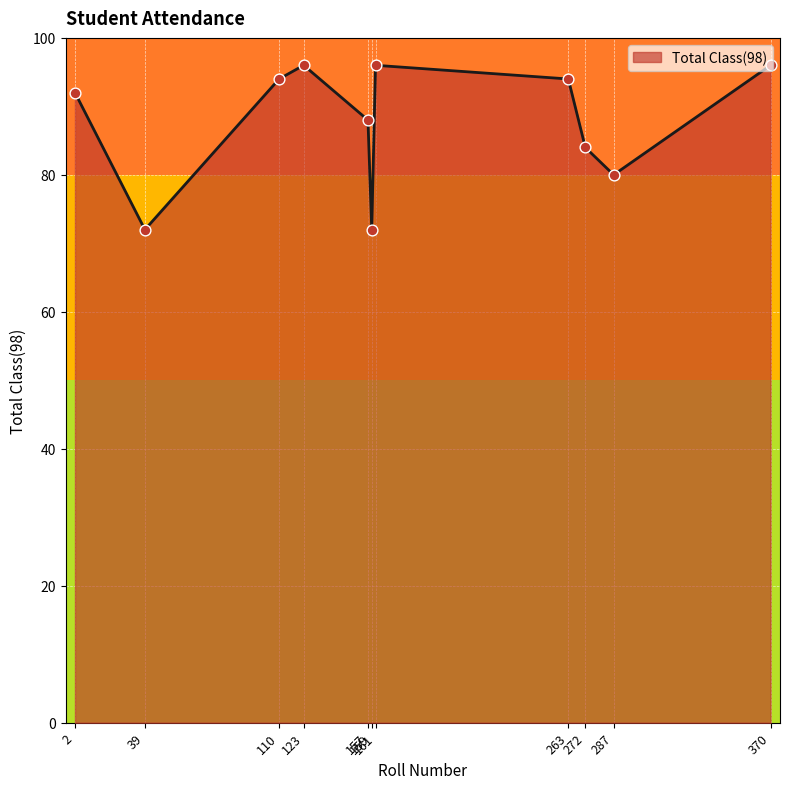

What is the change in value from 39 to 110?

+22